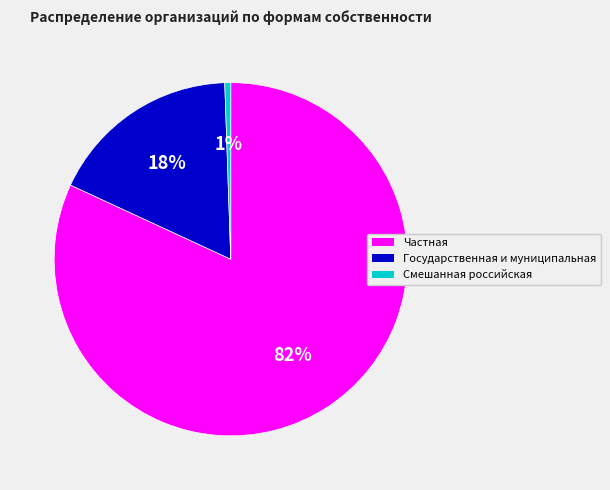

Which slice is the smallest?

Смешанная российская